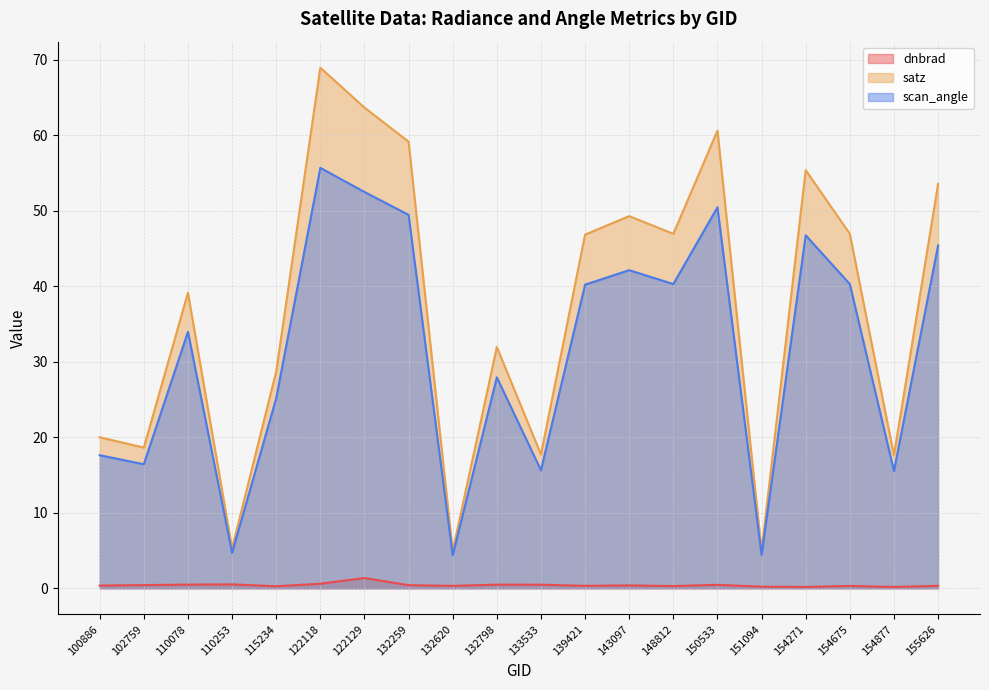

What is the highest value of the scan_angle series?

55.7